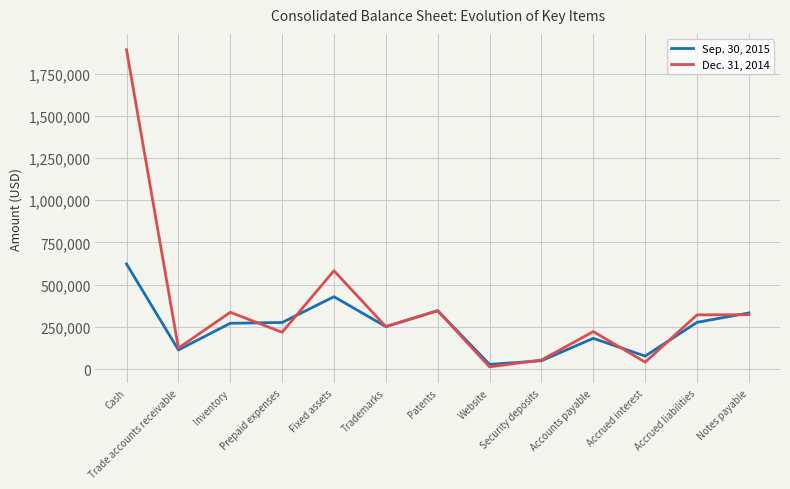

At how many categories does at least one series exceed 1630556?

1